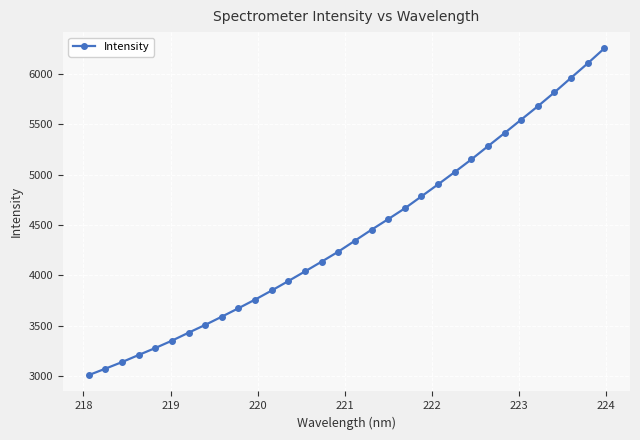

True or false: there are more than 0 points higher than both neighbors.

False